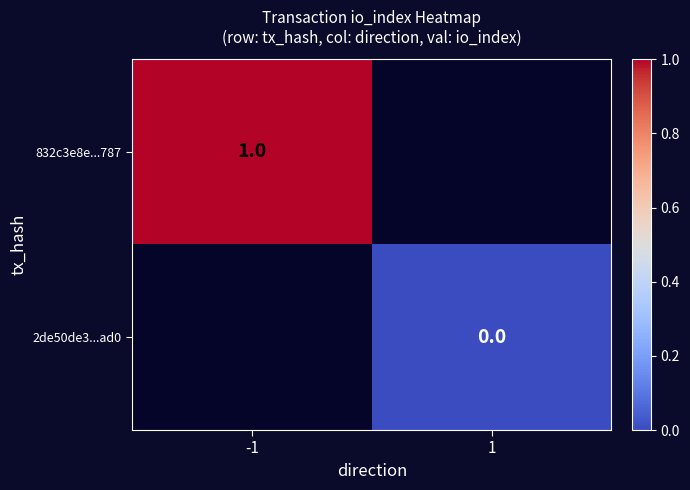

What is the greatest value displayed?

1.0